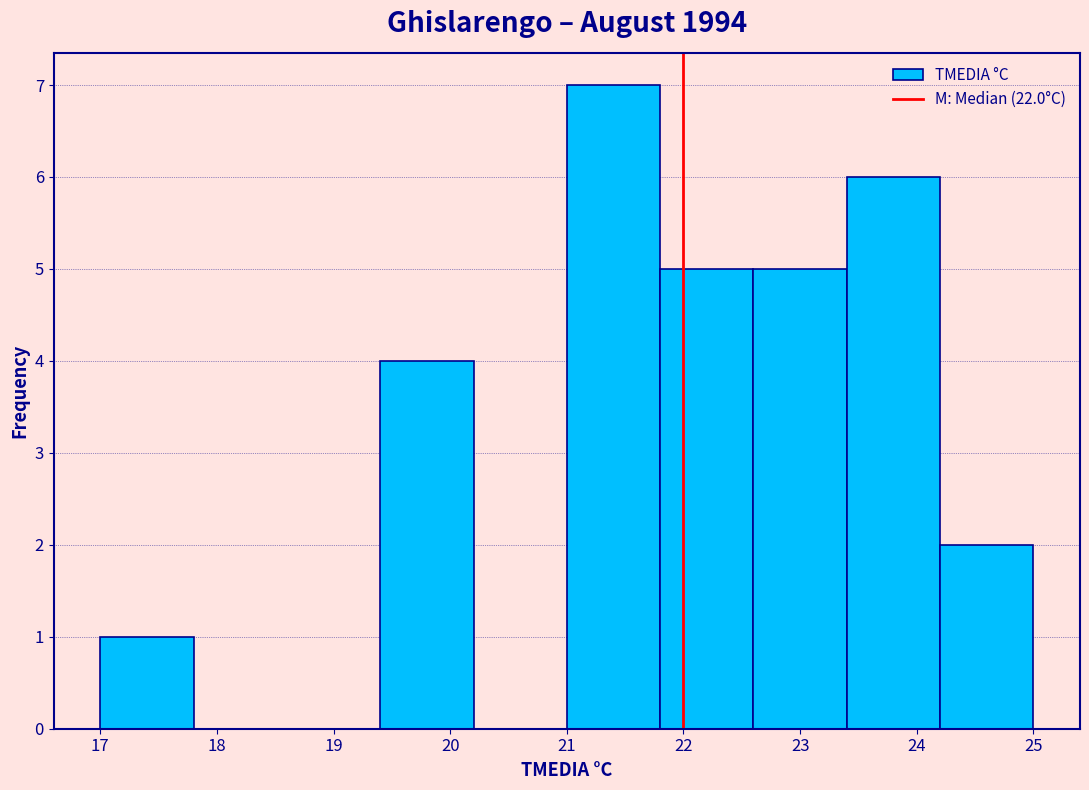

Reading left to right, transcribe this chart: for each bar, give the range it covers on the x-axis and its height. The values are not printed on the chart, so give them approximately, as read against the axis.

17.0 to 17.8: 1
17.8 to 18.6: 0
18.6 to 19.4: 0
19.4 to 20.2: 4
20.2 to 21.0: 0
21.0 to 21.8: 7
21.8 to 22.6: 5
22.6 to 23.4: 5
23.4 to 24.2: 6
24.2 to 25.0: 2